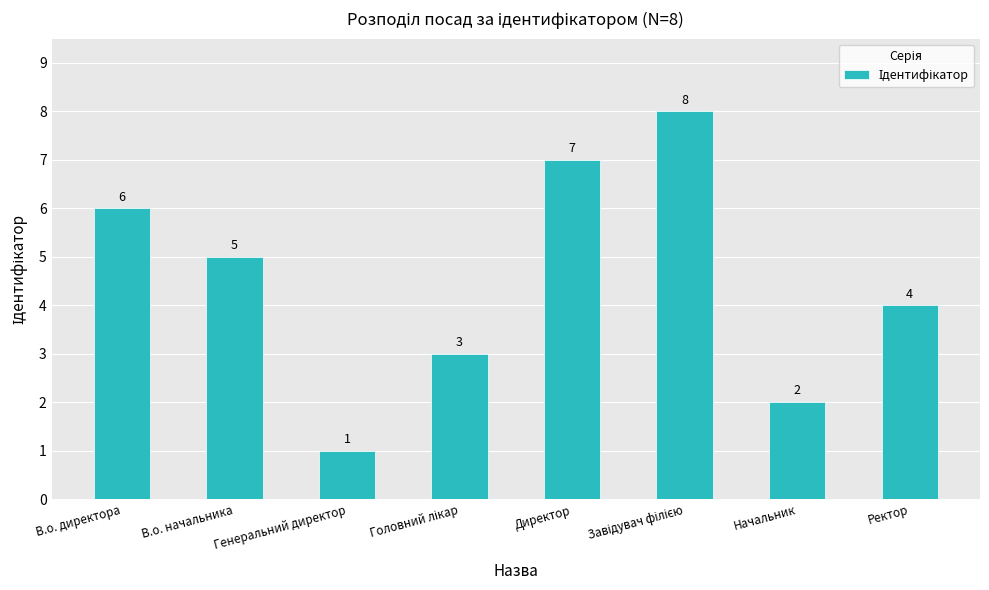

What is the difference between the maximum and minimum values?

7